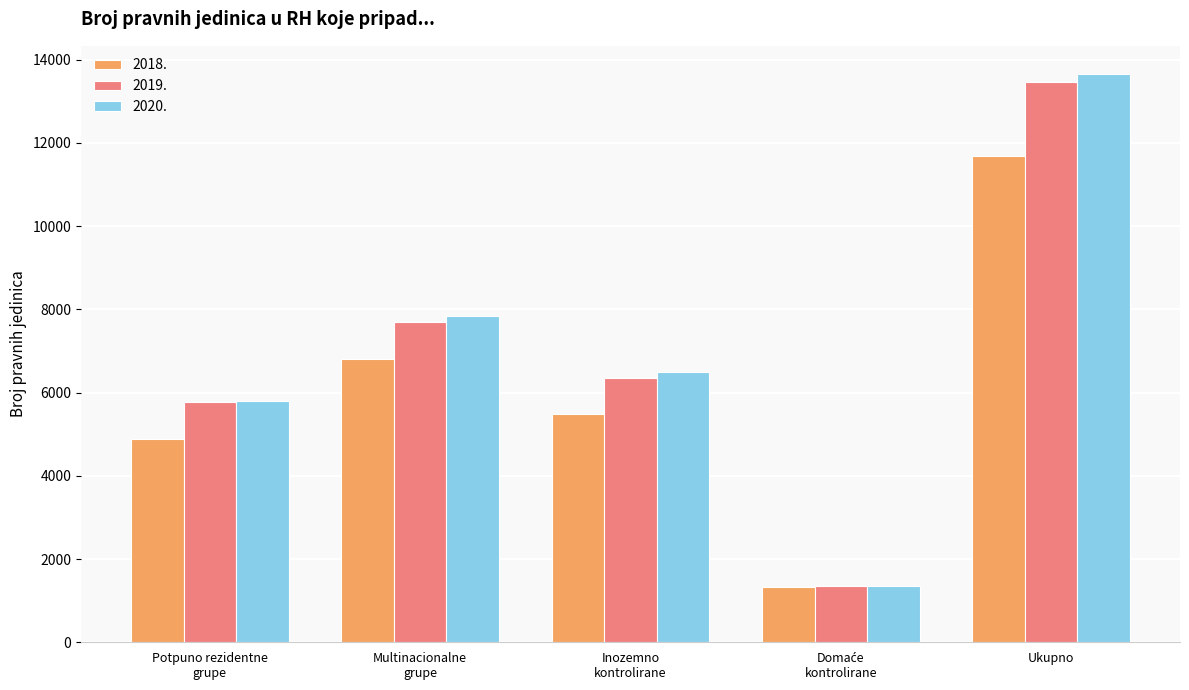

What is the sum of all 2018. values?

30184